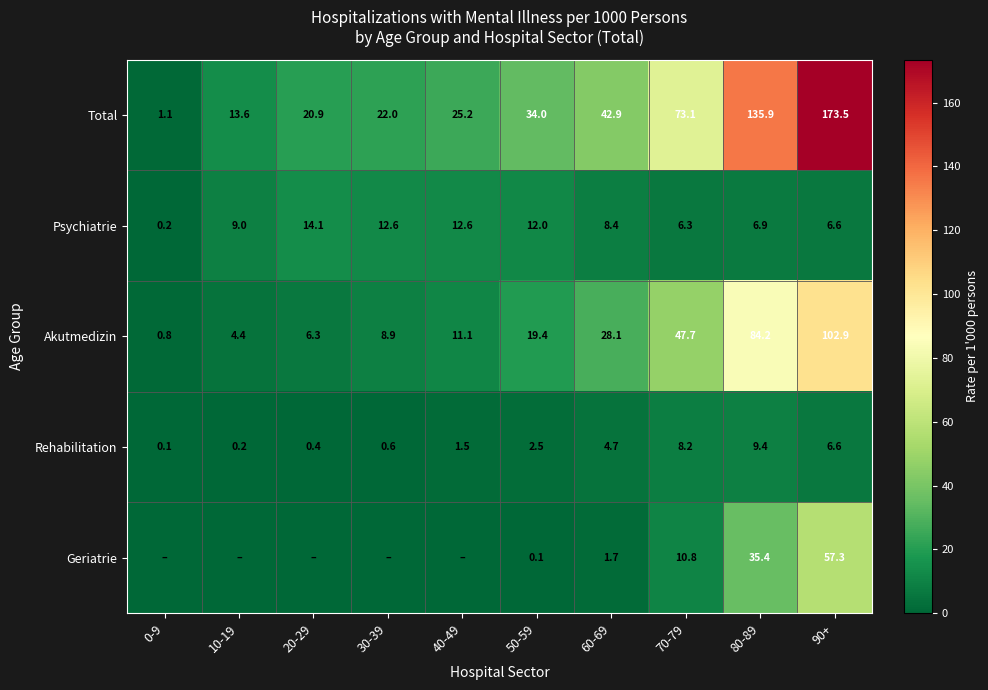

The value of Total at 0-9 is 1.1. True or false?

True